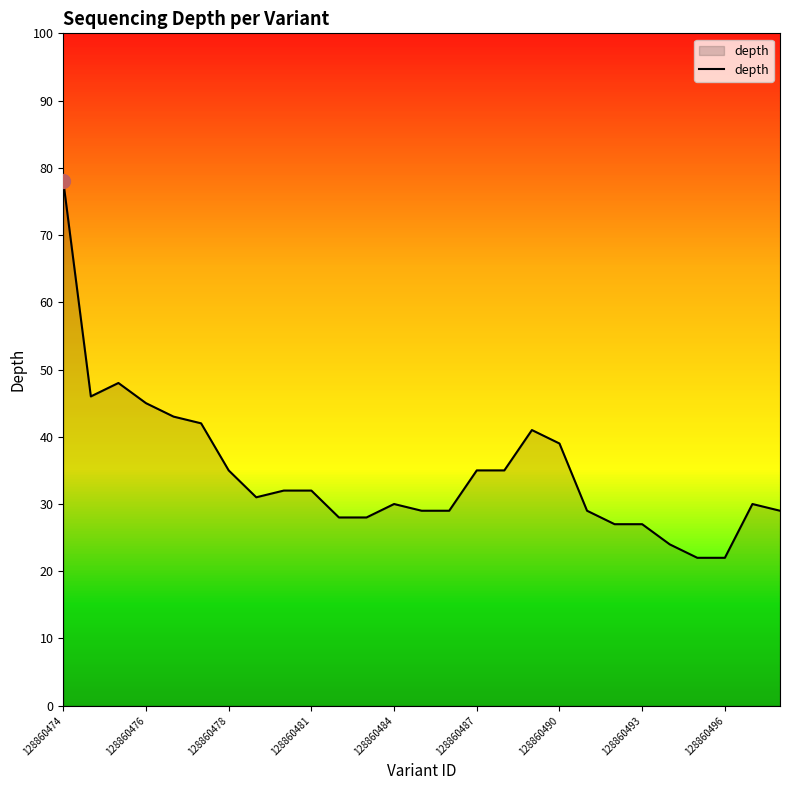

What is the difference between the maximum and minimum values?

56